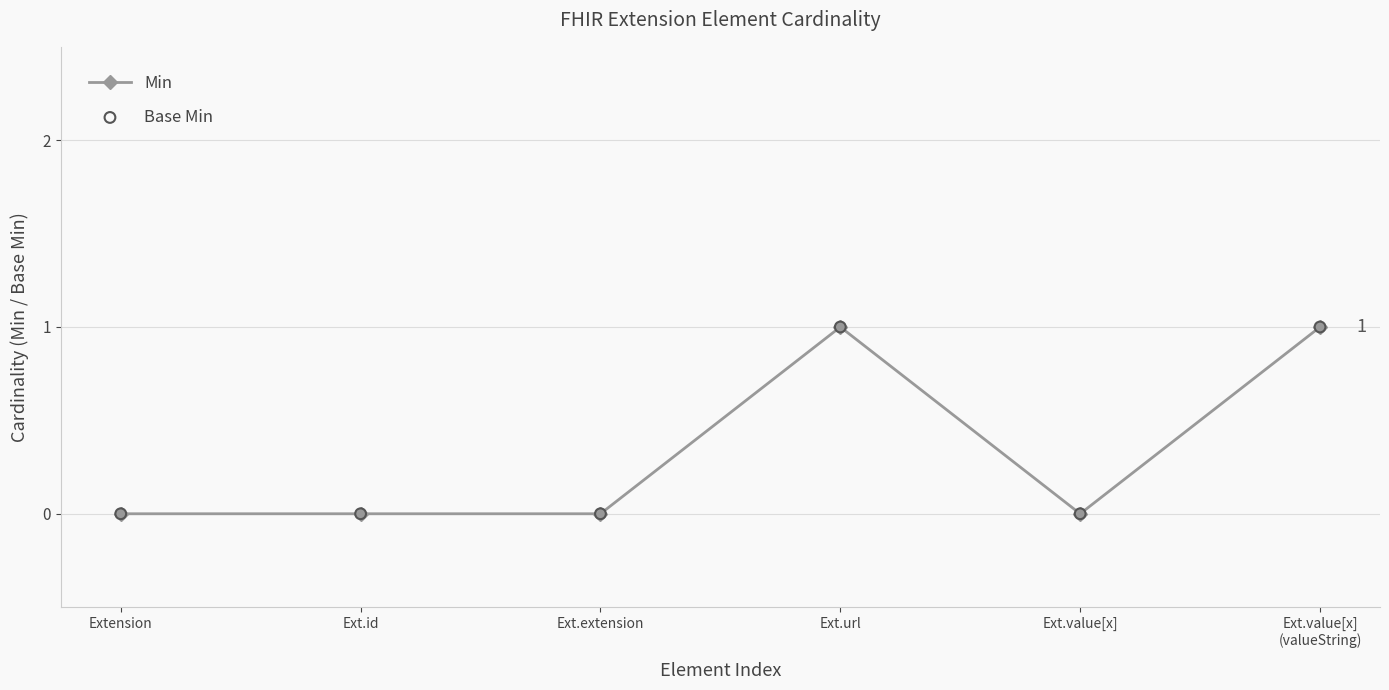

The value at Extension is 1. True or false?

False